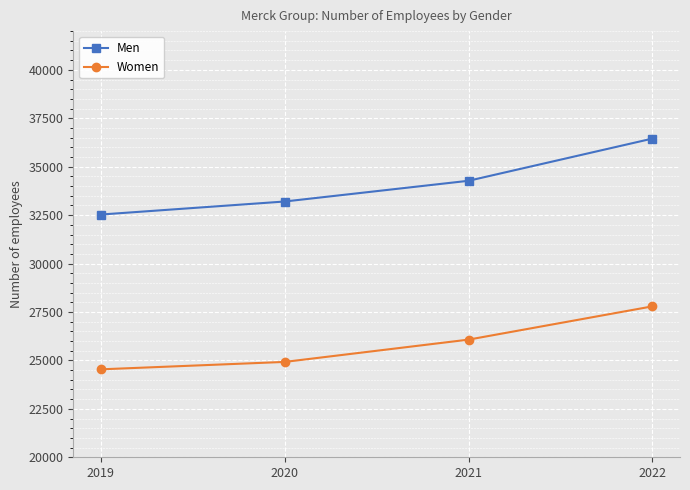

What is the value of the Women point at the 3rd from the left?

26074